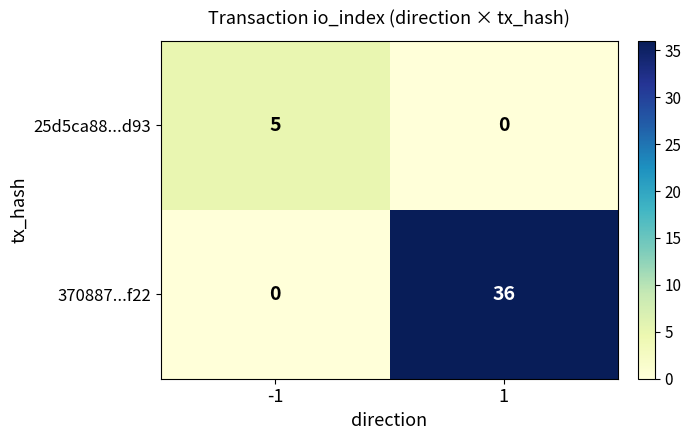

Rank the series at -1 from lowest to highest value.

370887...f22, 25d5ca88...d93